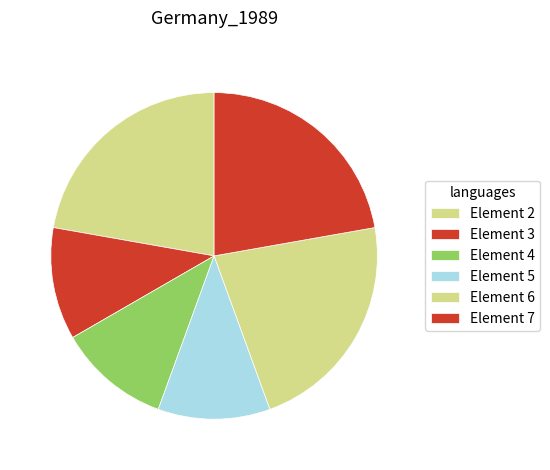

Which slice is the smallest?

Element 4